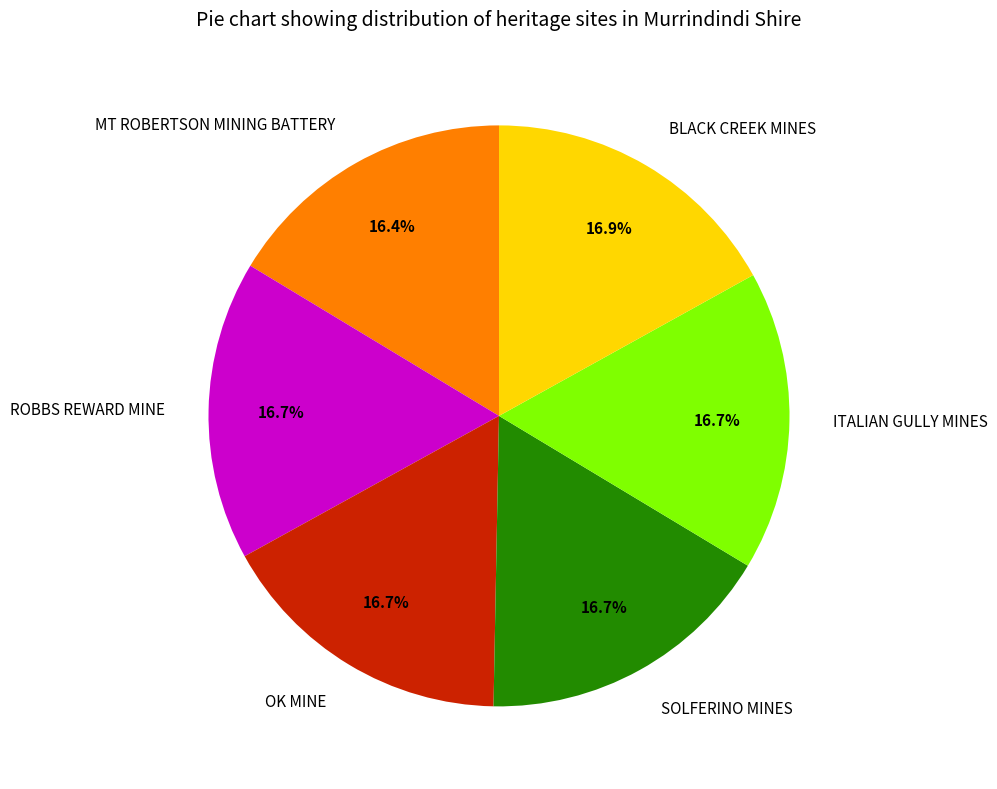

What is the ratio of the value at ITALIAN GULLY MINES to the value at BLACK CREEK MINES?

1.0